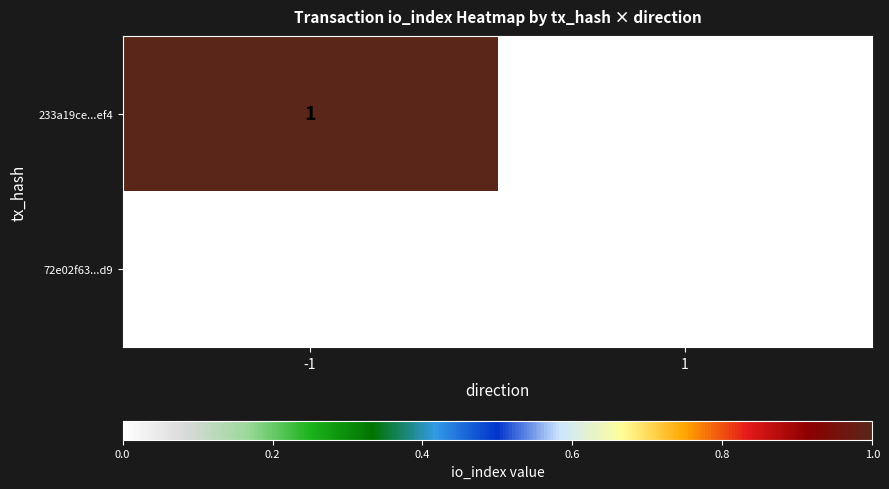

Is the value of 72e02f63...d9 at 1 greater than the value of 233a19ce...ef4 at -1?

No